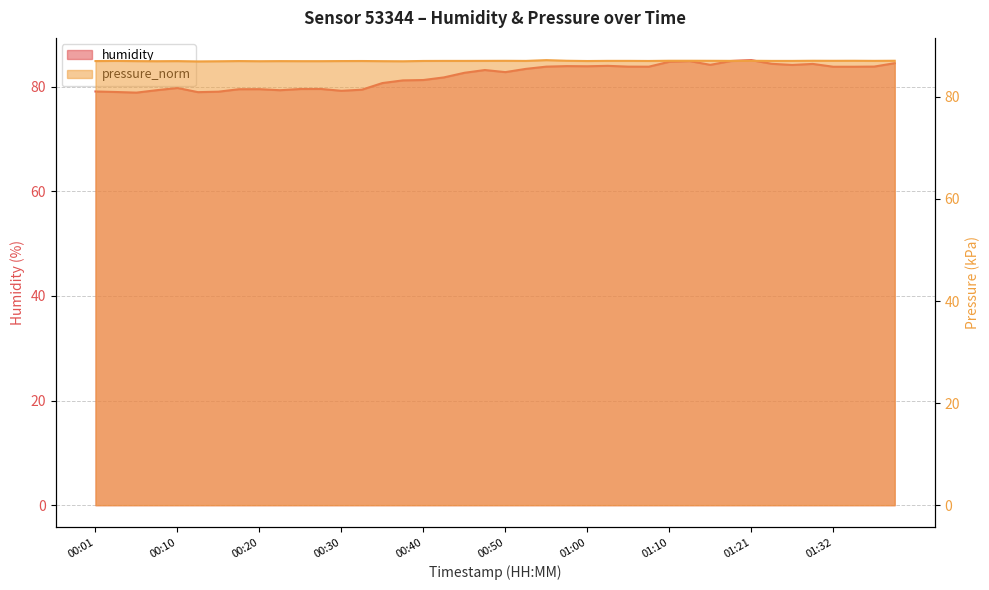

At which category does pressure_norm reach its first local peak?

00:03